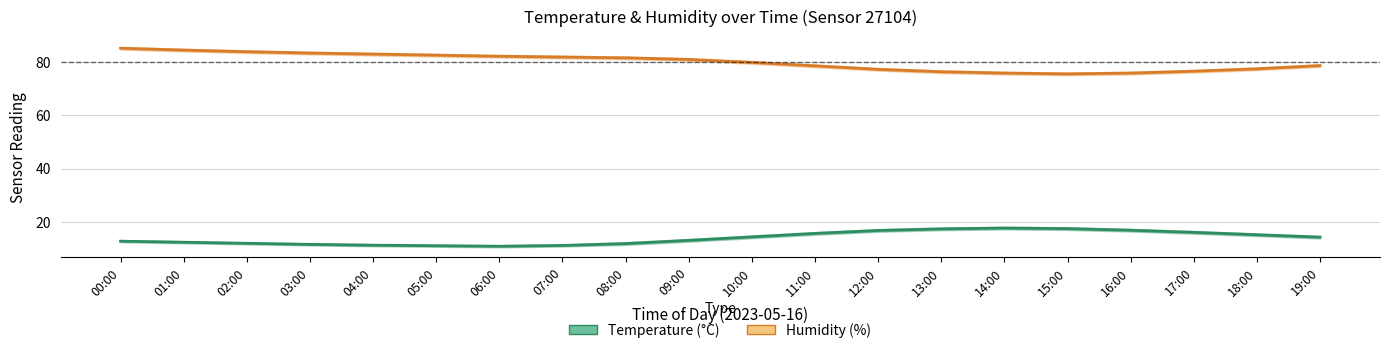

How many interior local valleys does the Humidity (%) series have?

1